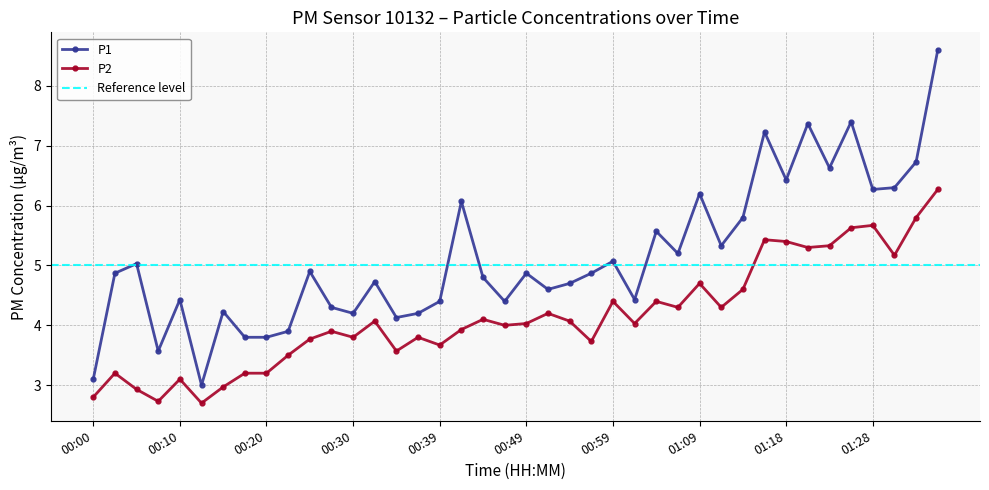

What is the difference between the maximum and minimum values in the P2 series?

3.6